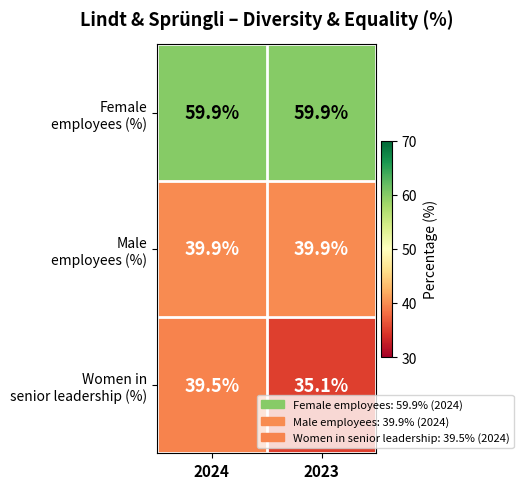

What is the total value across all series at 2023?

134.9